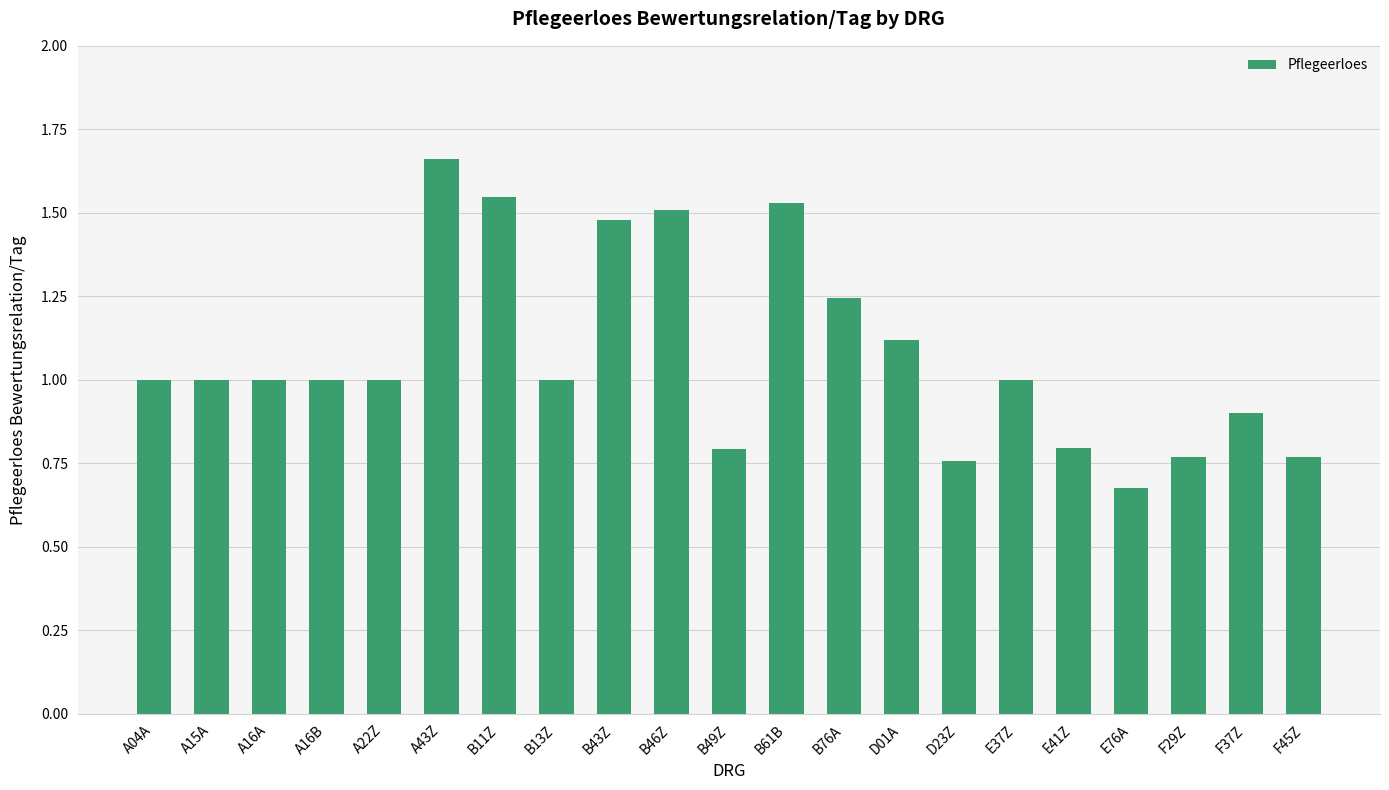

What is the sum of the values at B43Z and E76A?

2.2